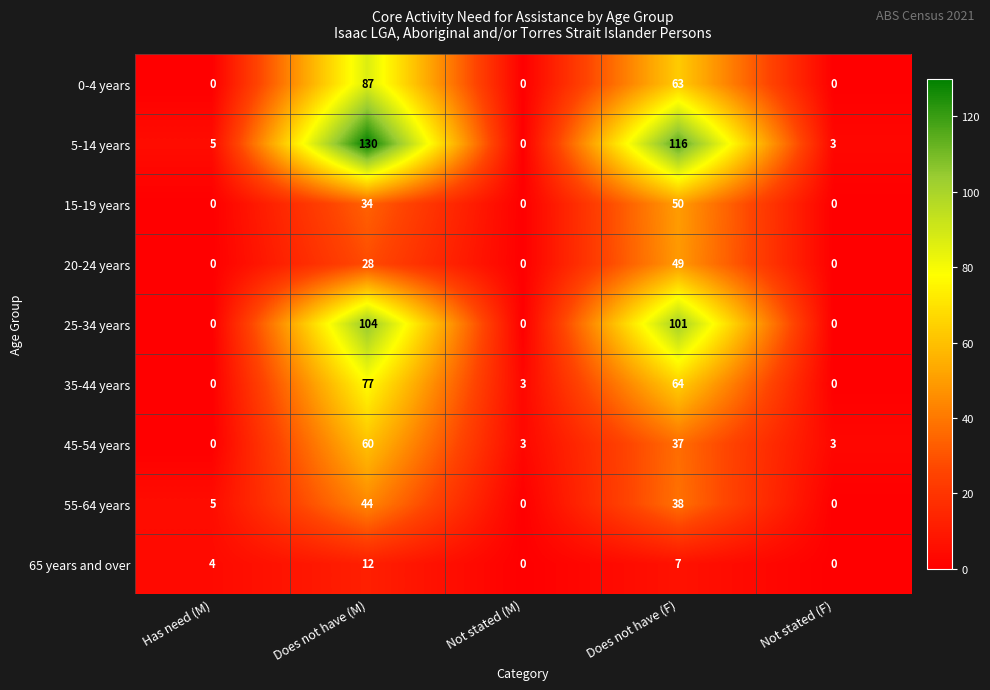

How many data points does each series have?

5